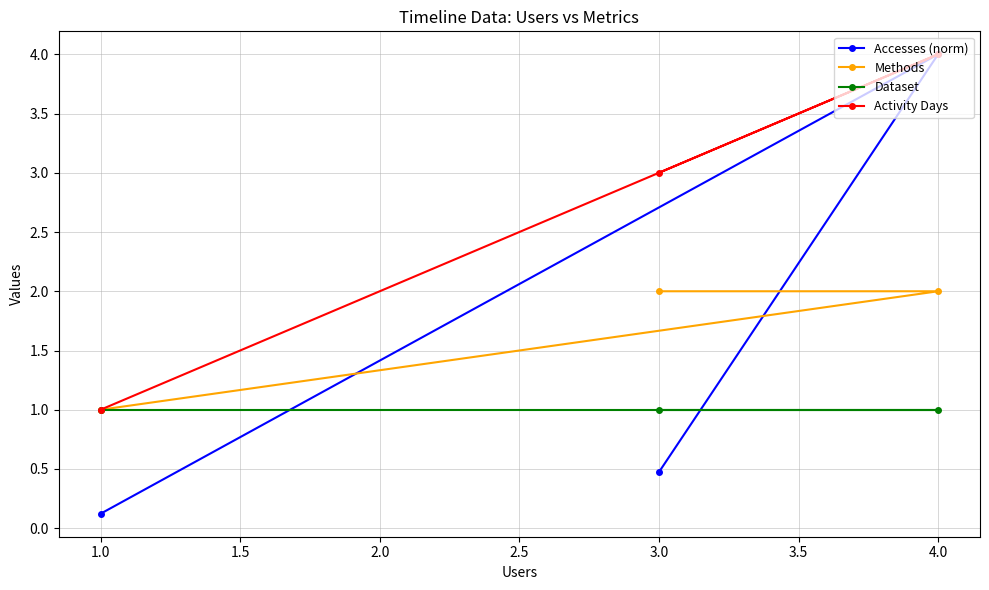

What is the minimum value shown in the chart?

0.1